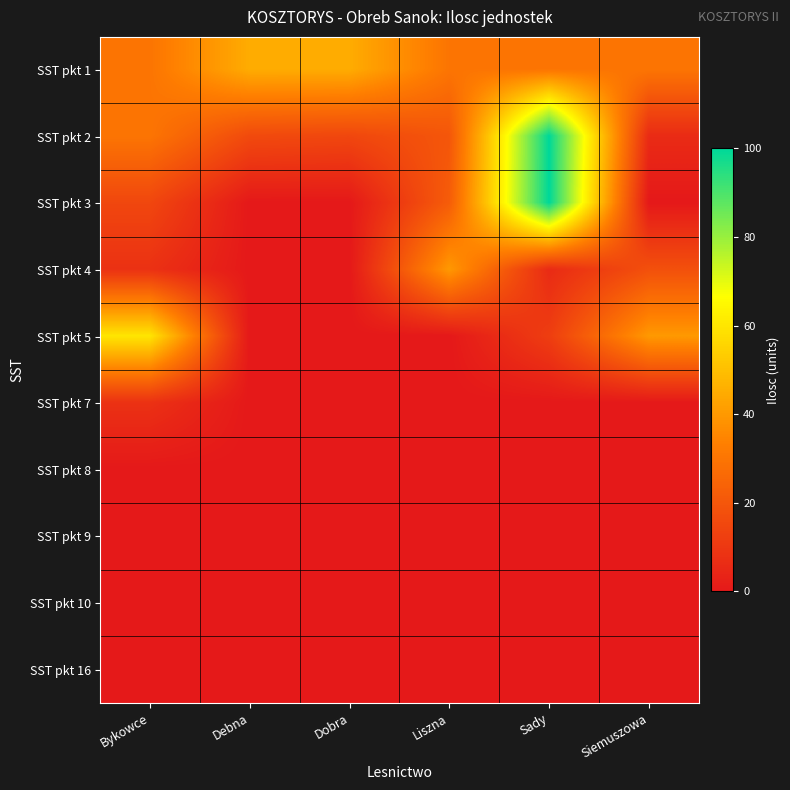

Reading left to right, list all the values displayed in this chart.

SST pkt 1: Bykowce=30	Debna=45	Dobra=45	Liszna=30	Sady=30	Siemuszowa=30
SST pkt 2: Bykowce=30	Debna=16	Dobra=15	Liszna=20	Sady=100	Siemuszowa=6
SST pkt 3: Bykowce=15	Debna=0	Dobra=0	Liszna=22	Sady=100	Siemuszowa=0
SST pkt 4: Bykowce=8	Debna=0	Dobra=0	Liszna=40	Sady=6	Siemuszowa=18
SST pkt 5: Bykowce=60	Debna=0	Dobra=0	Liszna=0	Sady=12	Siemuszowa=40
SST pkt 7: Bykowce=8	Debna=0	Dobra=0	Liszna=0	Sady=0	Siemuszowa=0
SST pkt 8: Bykowce=0	Debna=0	Dobra=0	Liszna=0	Sady=0	Siemuszowa=0
SST pkt 9: Bykowce=0	Debna=0	Dobra=0	Liszna=0	Sady=0	Siemuszowa=0
SST pkt 10: Bykowce=0	Debna=0	Dobra=0	Liszna=0	Sady=0	Siemuszowa=0
SST pkt 16: Bykowce=0	Debna=0	Dobra=0	Liszna=0	Sady=0	Siemuszowa=0